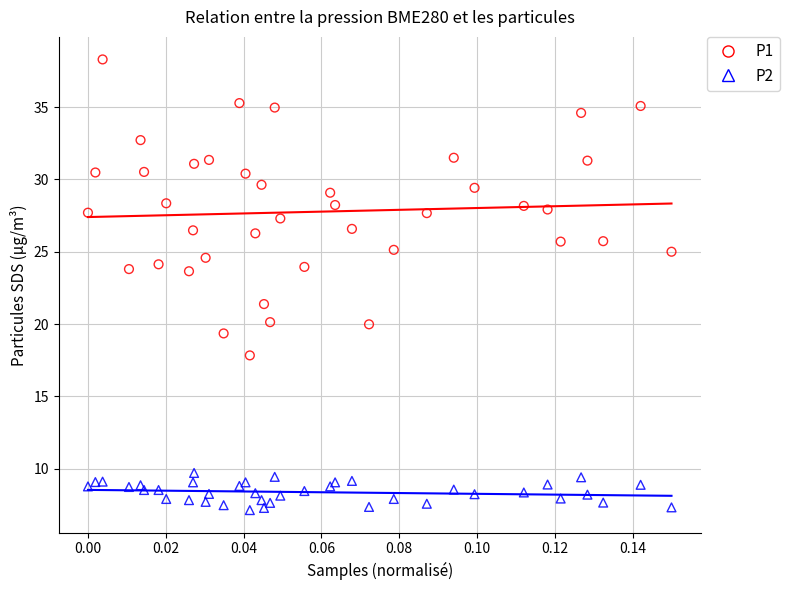

Which series contains the highest Y value?

P1